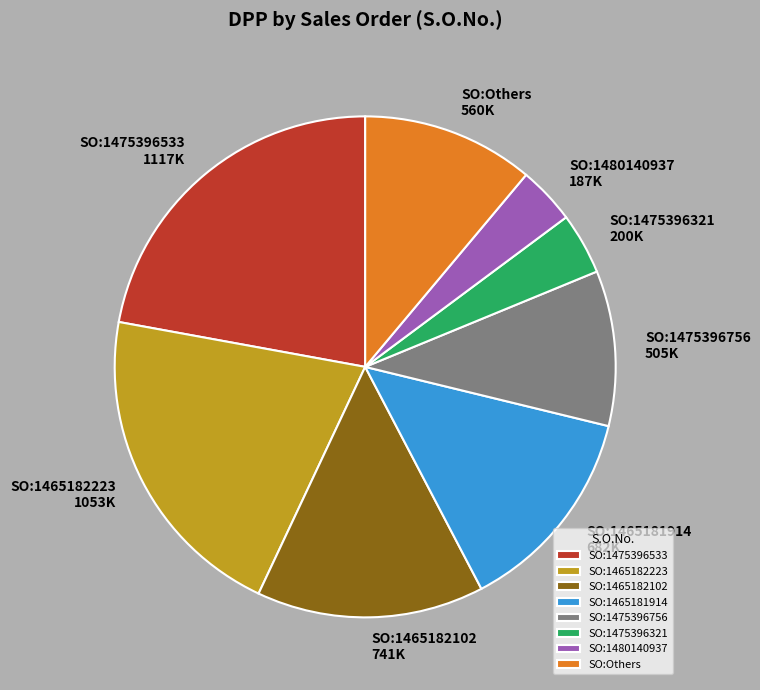

Do SO:Others and SO:1465182223 together represent more than half of the pie?

No